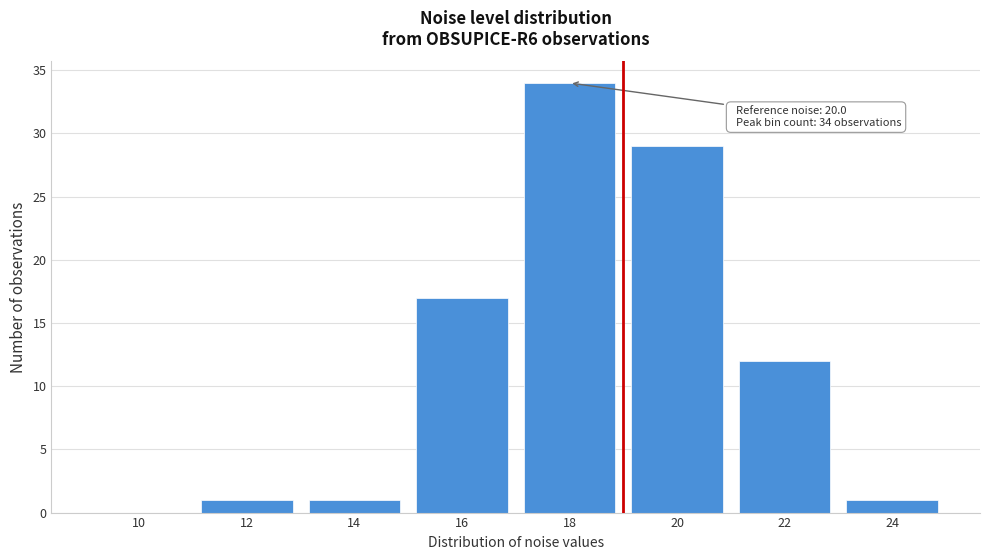

Reading right to left, transcribe all the data shown in this chart.

24=1	22=12	20=29	18=34	16=17	14=1	12=1	10=0